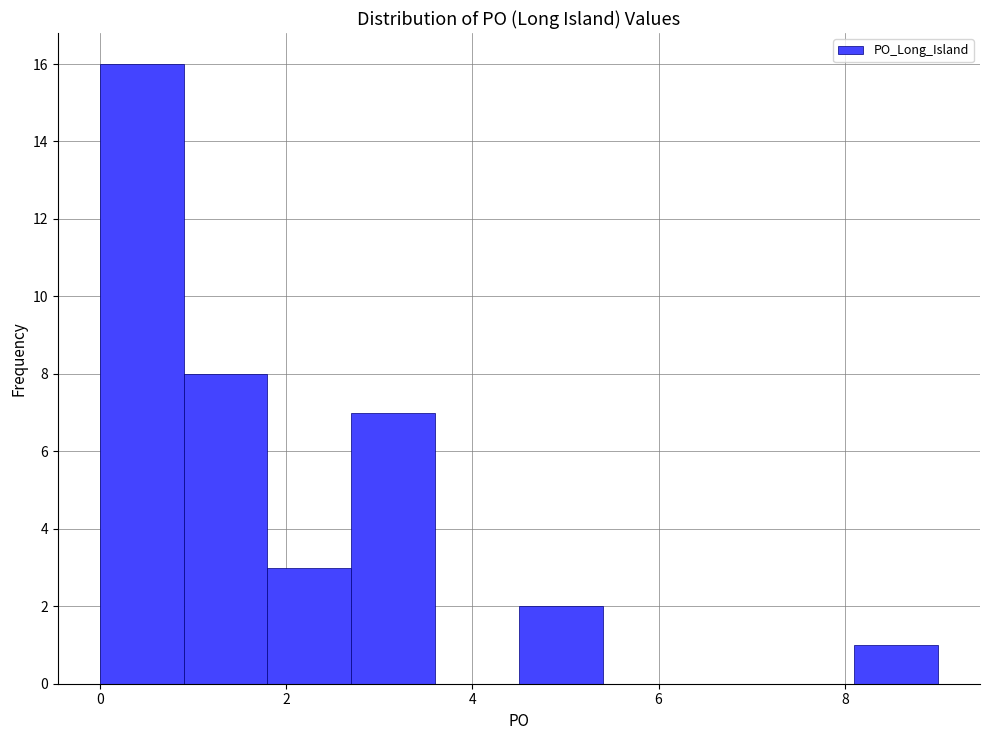

Reading left to right, list every bar in this chart as the range it spans on the x-axis followed by its height. Neither the bar edges nor the heights are printed on the chart, so give them approximately, as read against the axes.

0.0 to 0.9: 16
0.9 to 1.8: 8
1.8 to 2.7: 3
2.7 to 3.6: 7
3.6 to 4.5: 0
4.5 to 5.4: 2
5.4 to 6.3: 0
6.3 to 7.2: 0
7.2 to 8.1: 0
8.1 to 9.0: 1